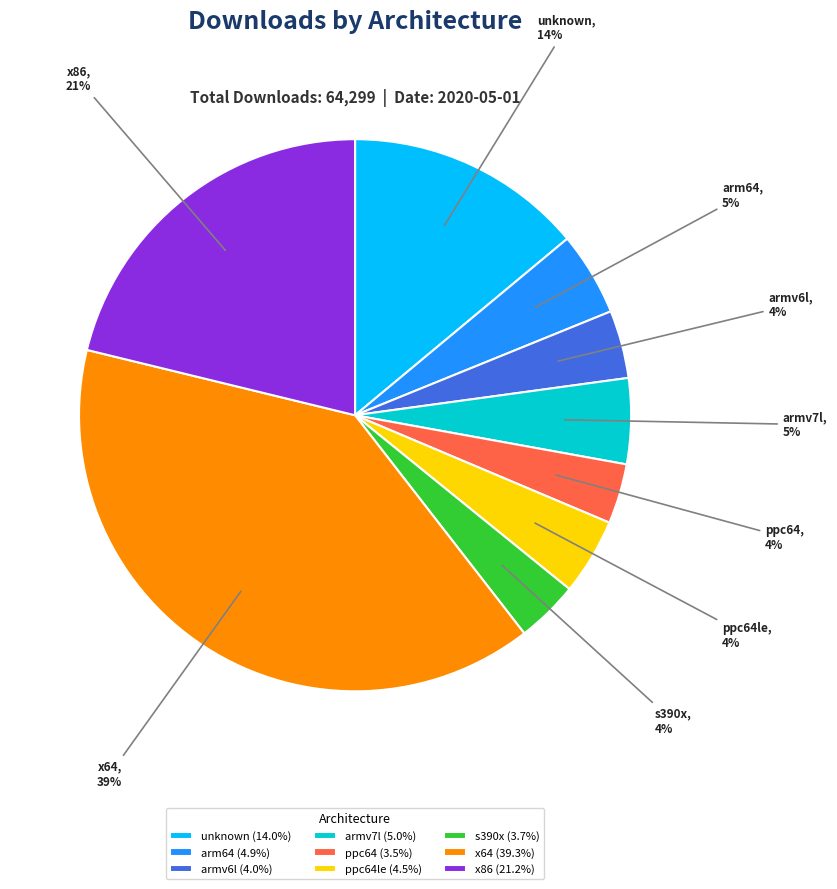

Do x86 (21.2%) and arm64 (4.9%) together represent more than half of the pie?

No